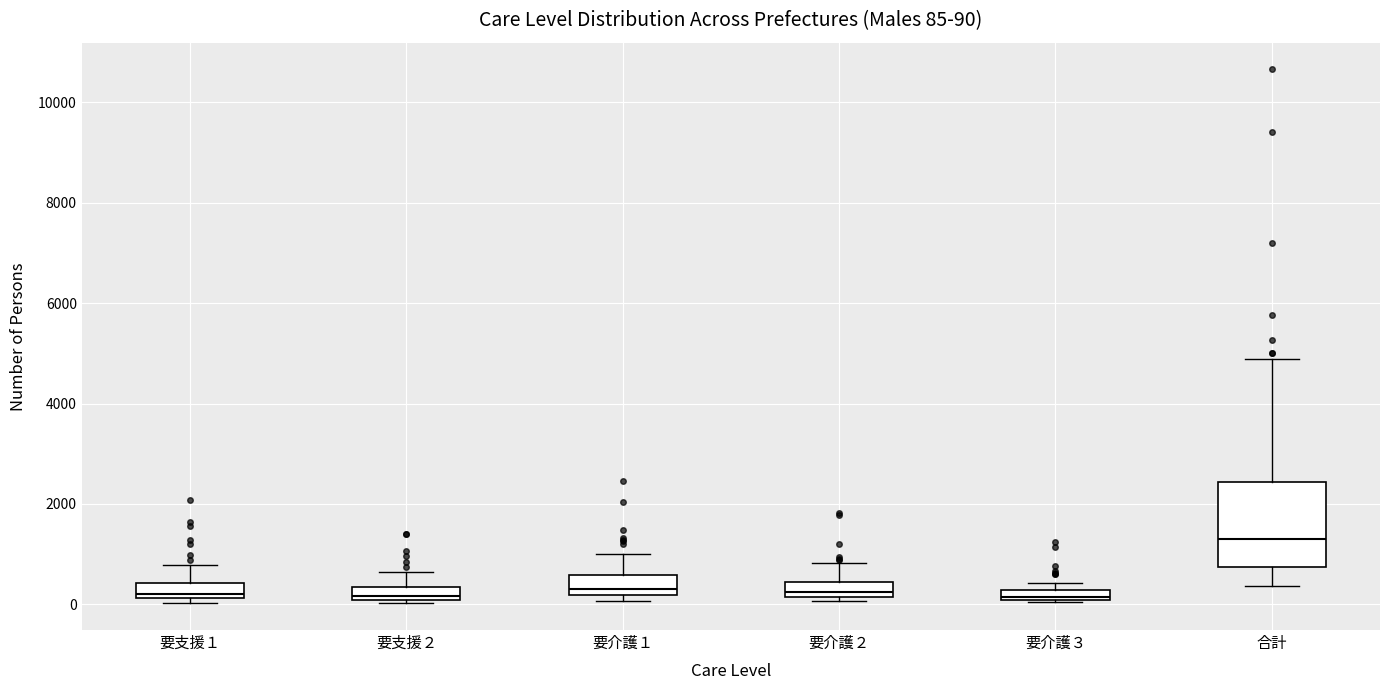

Which box is the tallest, from its lower edge to its upper edge?

合計